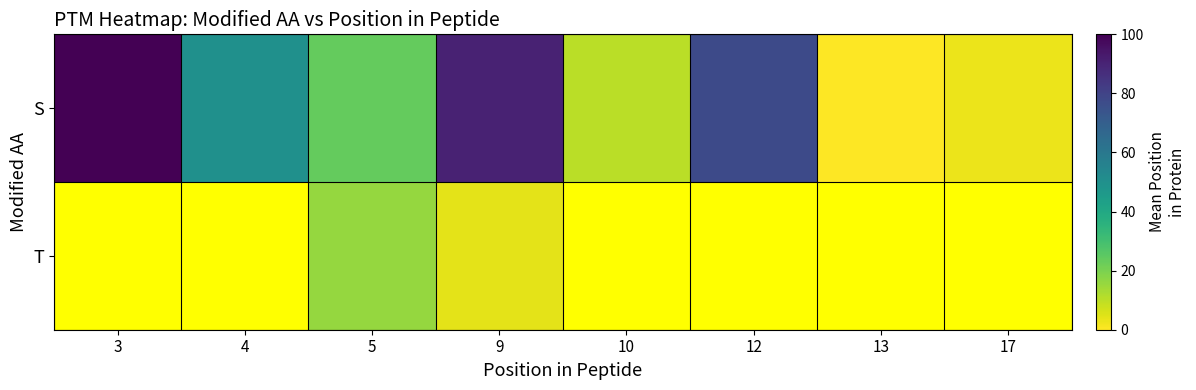

True or false: T has a value of 2.3 at 9.

False